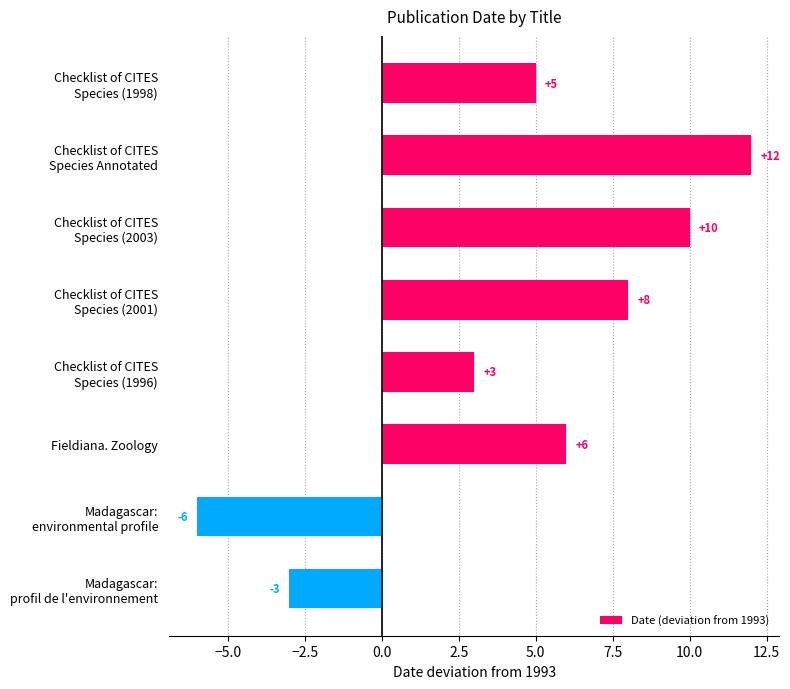

How many values are below zero?

2